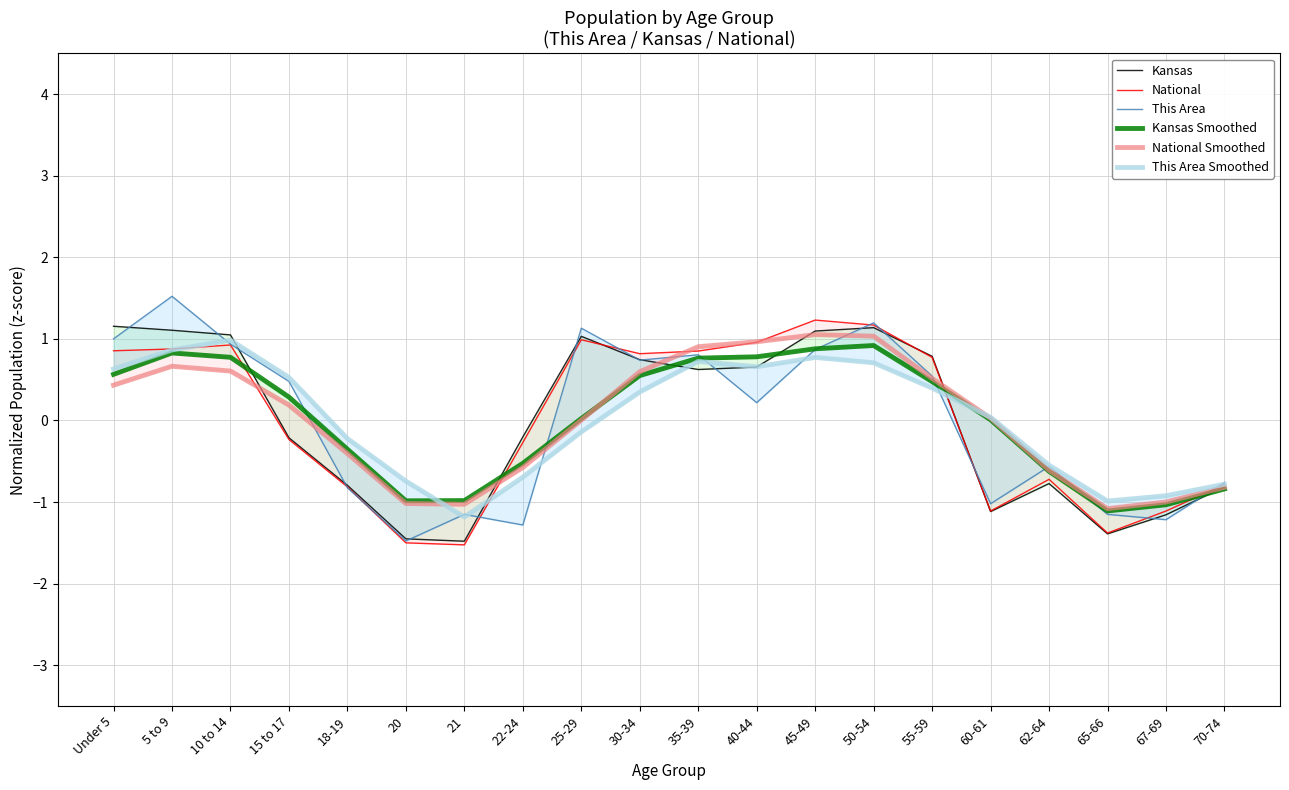

What is the approximate value of Kansas at 67-69?

-1.2